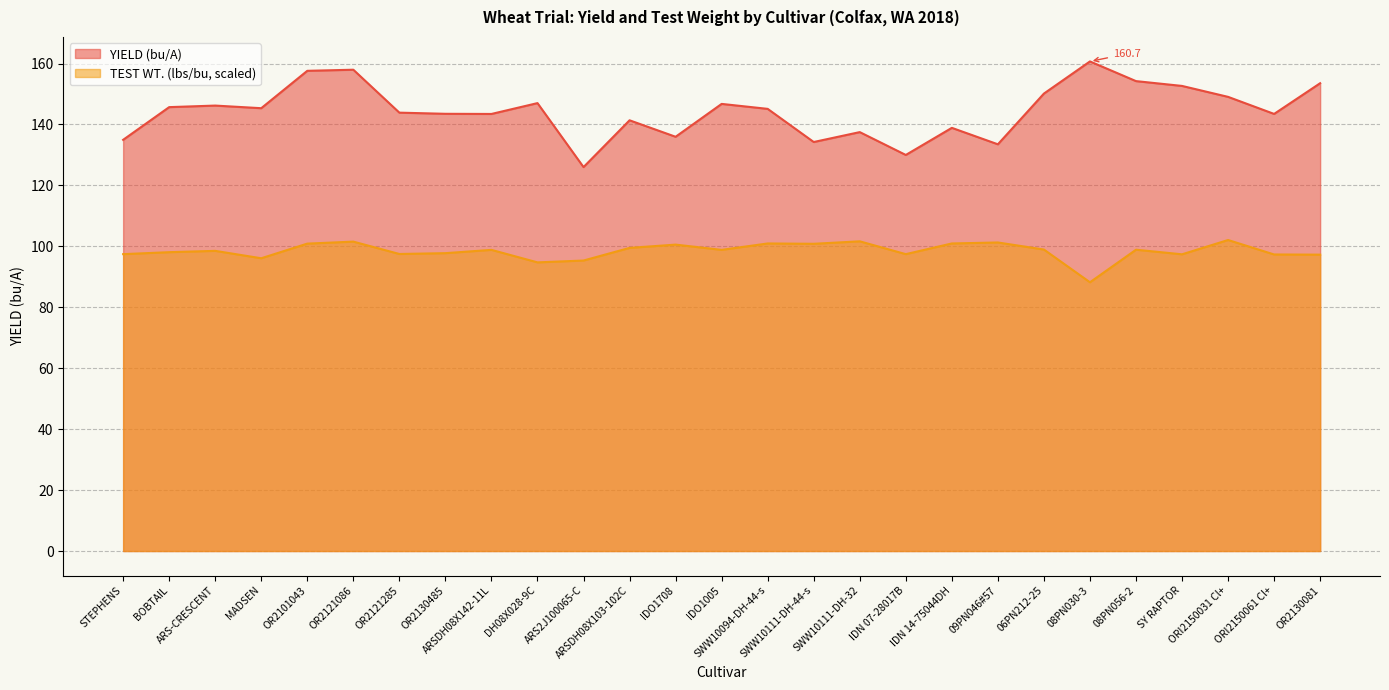

At which category does the chart reach its minimum across all series?

08PN030-3